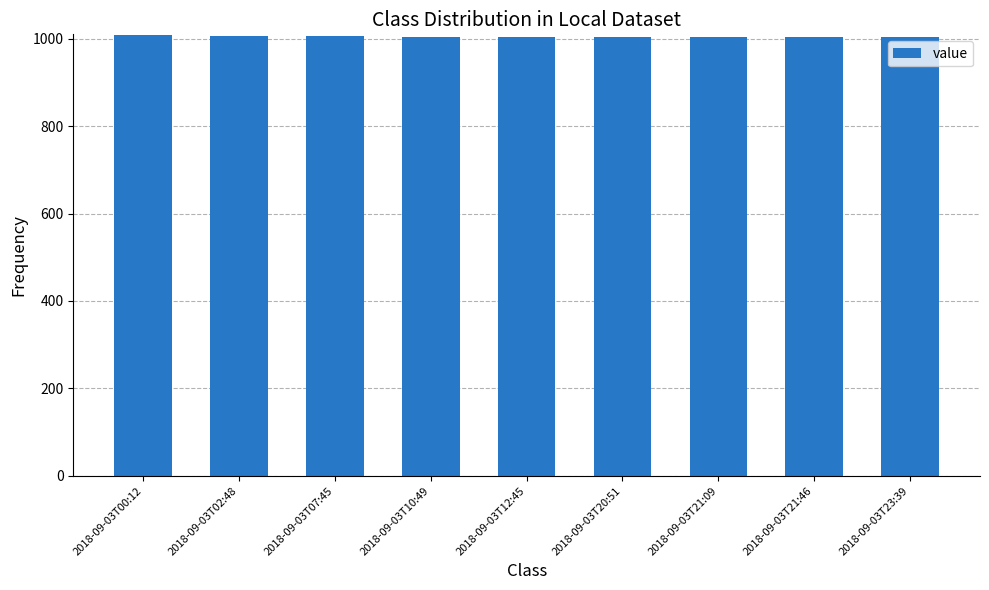

What is the value of the 2nd bar from the left?

1007